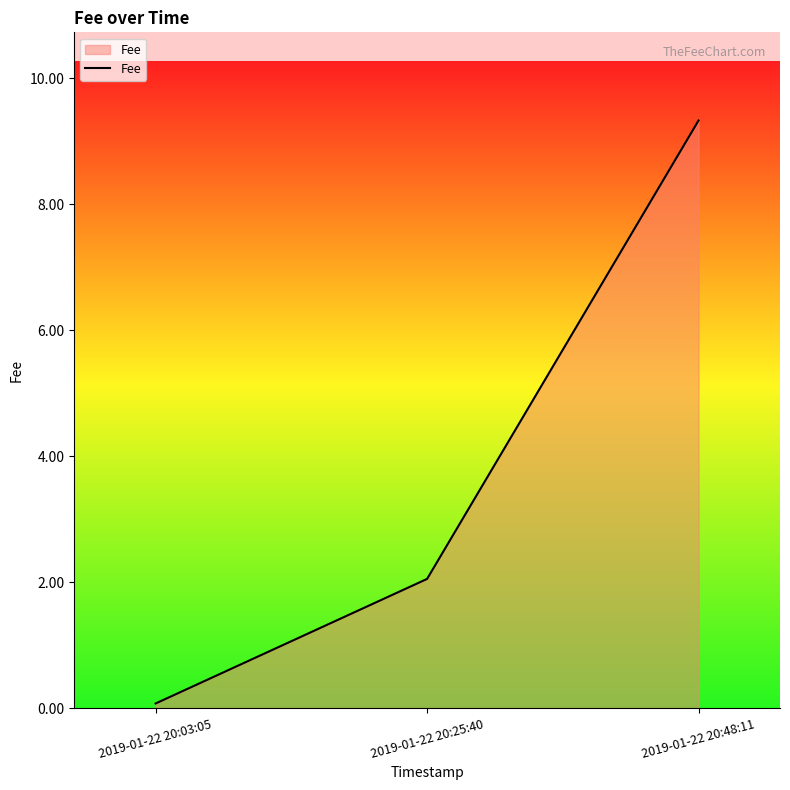

List the labels in order of value, largest first.

2019-01-22 20:48:11, 2019-01-22 20:25:40, 2019-01-22 20:03:05